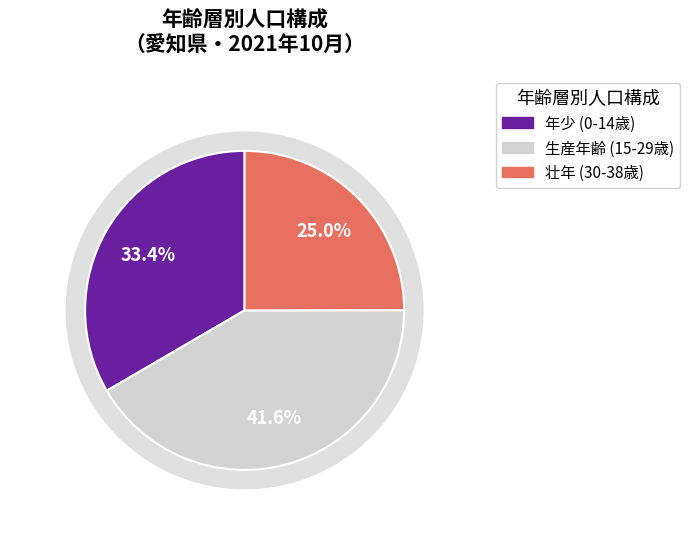

Is there any slice that represents more than half of the pie?

No